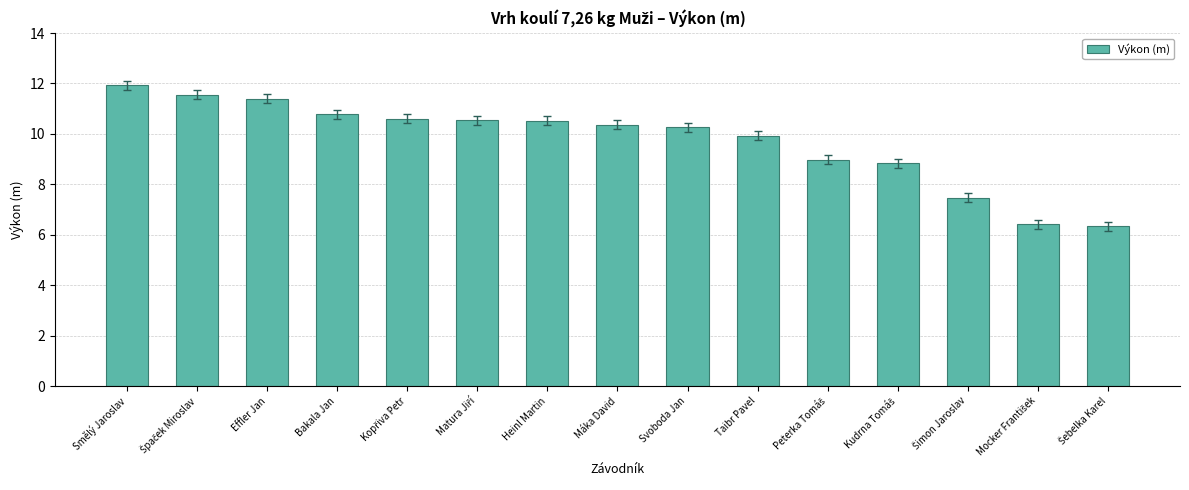

Is it true that the value at Effler Jan is 5.2?

False